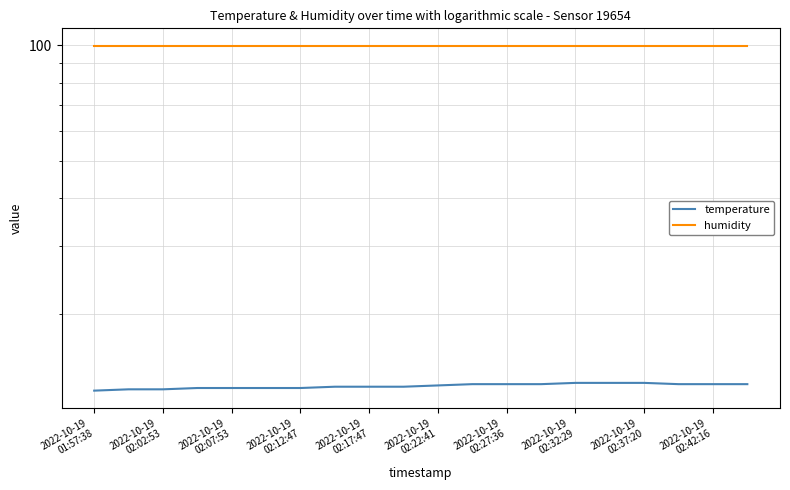

True or false: humidity and temperature cross at least once.

False